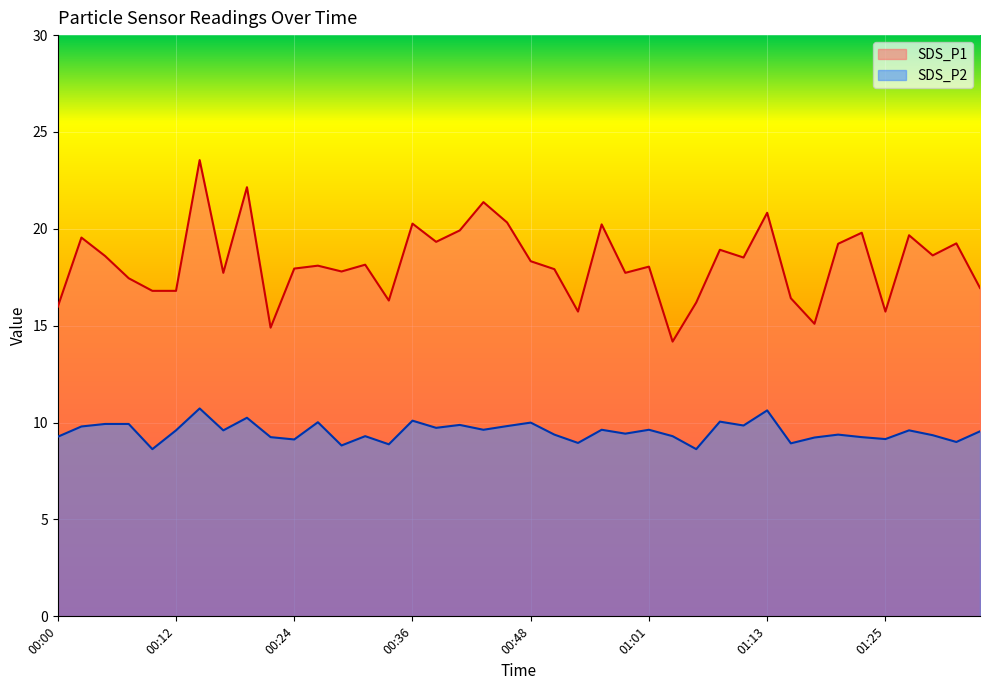

What is the approximate value of SDS_P2 at 01:15?

8.9